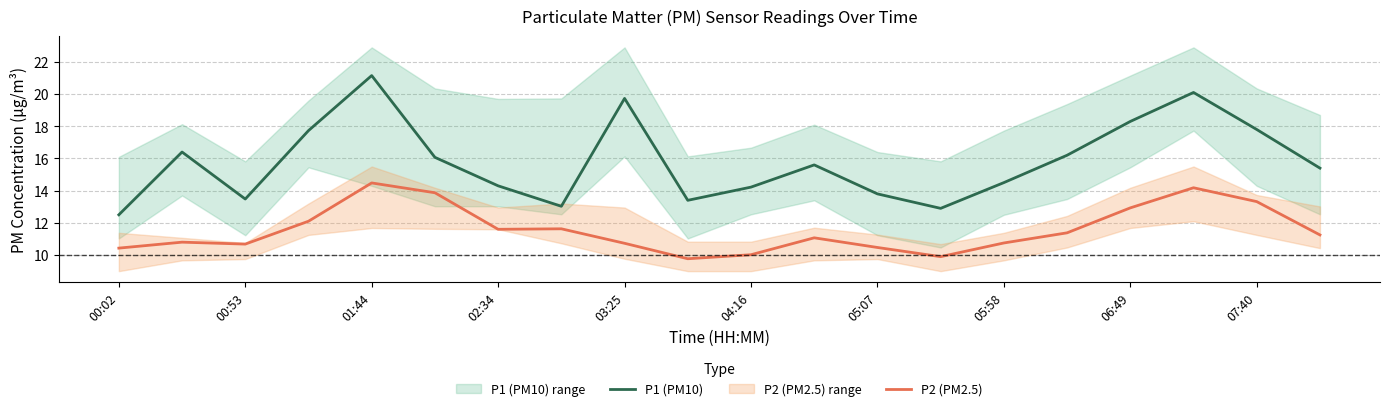

Which category has the lowest value in the P1 (PM10) series?

00:02